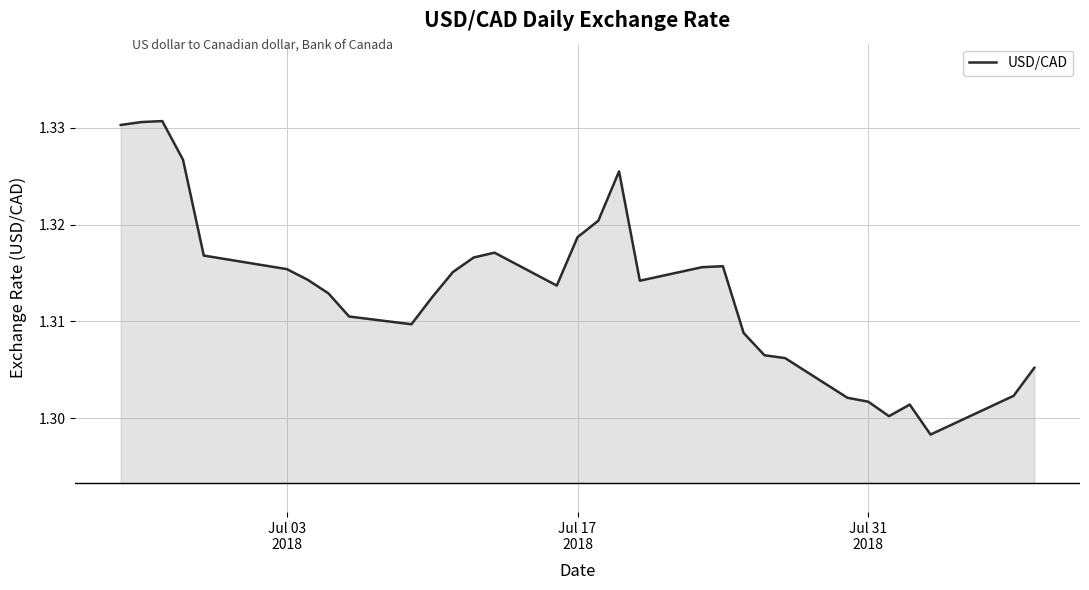

What is the smallest value displayed?

1.3